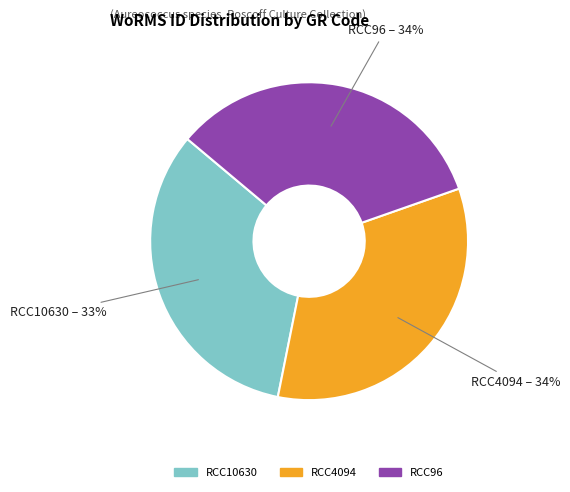

How many slices are in this pie chart?

3